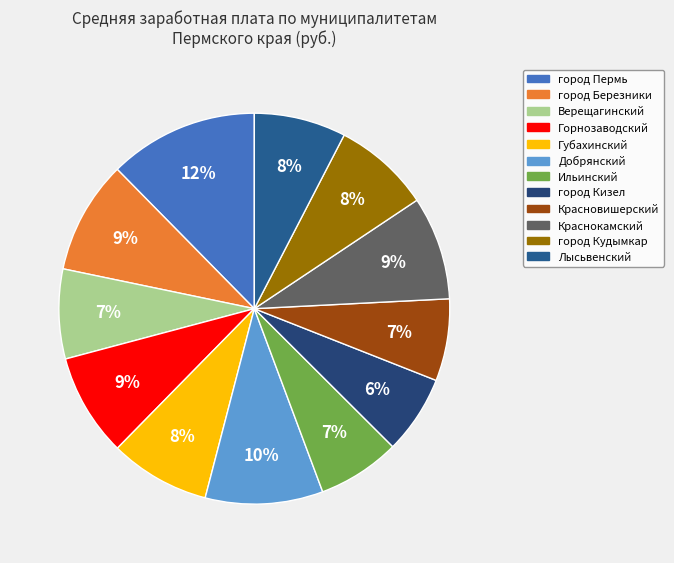

What portion of the pie excludes город Кизел?

93.5%